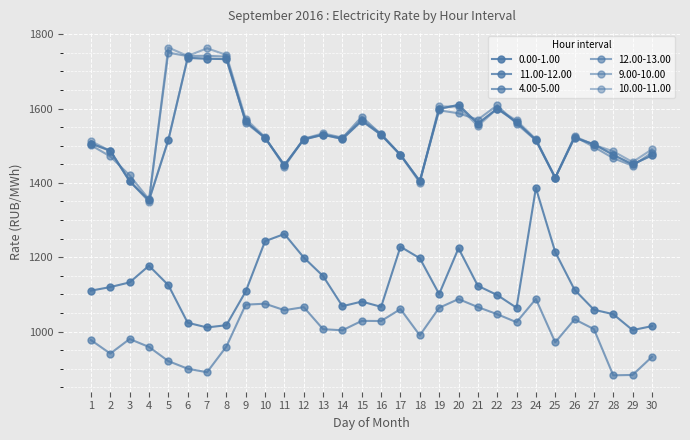

Is this an area chart (filled region under the line)?

No